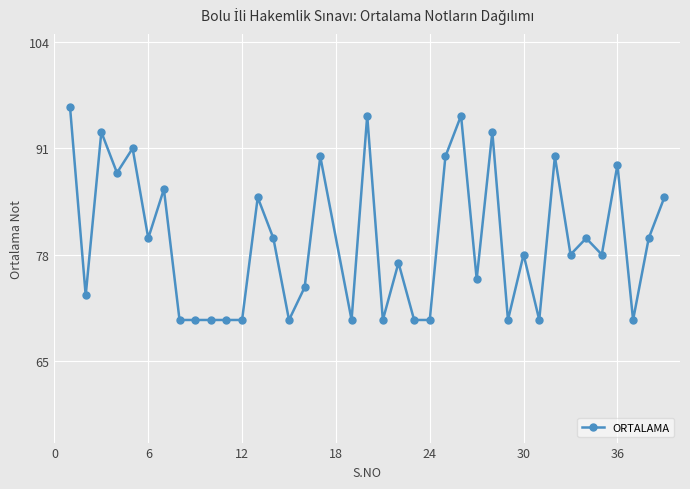

How many lines are shown in the chart?

1